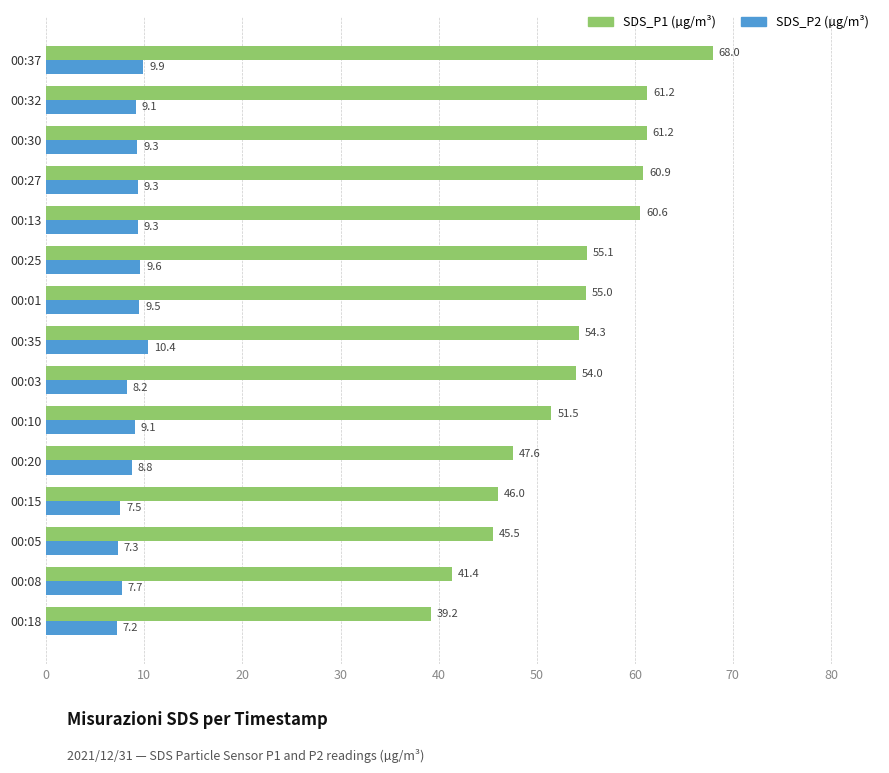

What is the difference between the highest and lowest values at 00:20?

38.8